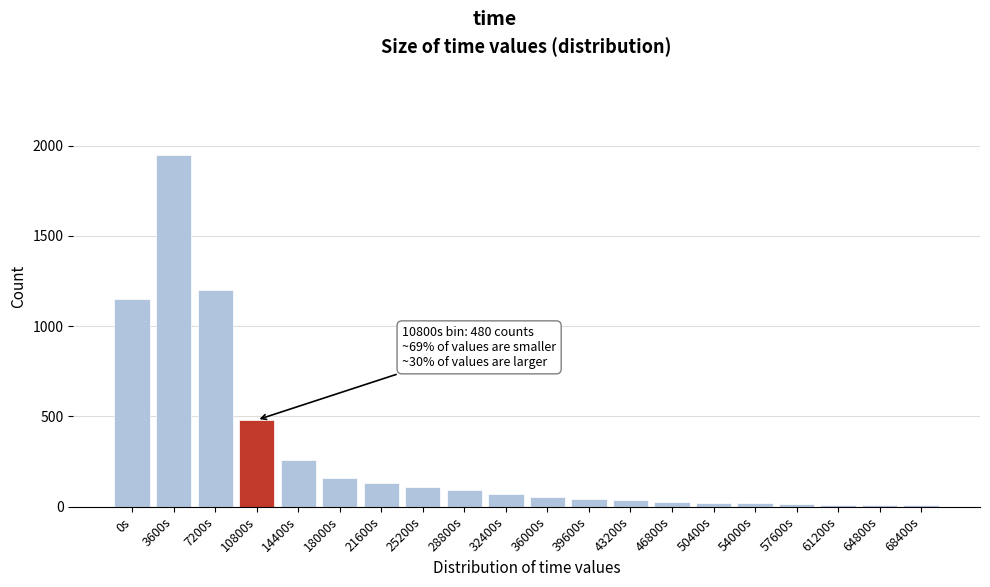

True or false: the data shows 70 at 32400s.

True